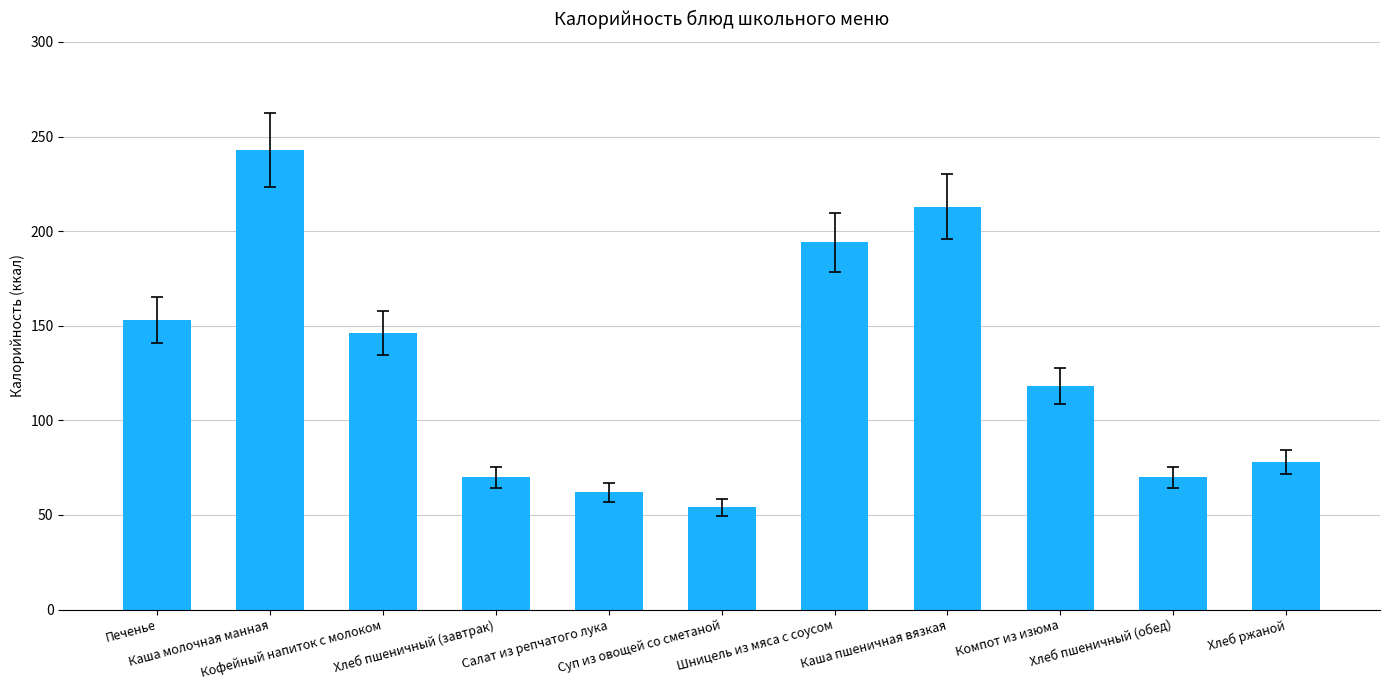

How many distinct data groups are displayed?

1